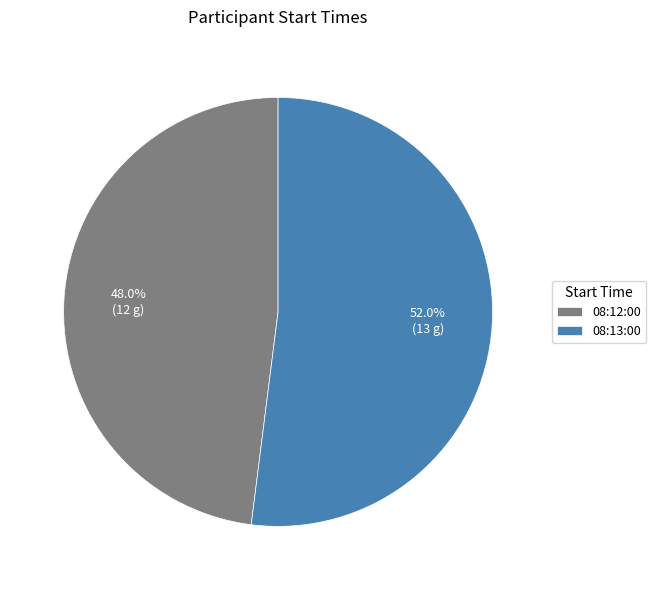

Combined, do 08:13:00 and 08:12:00 account for over 50%?

Yes